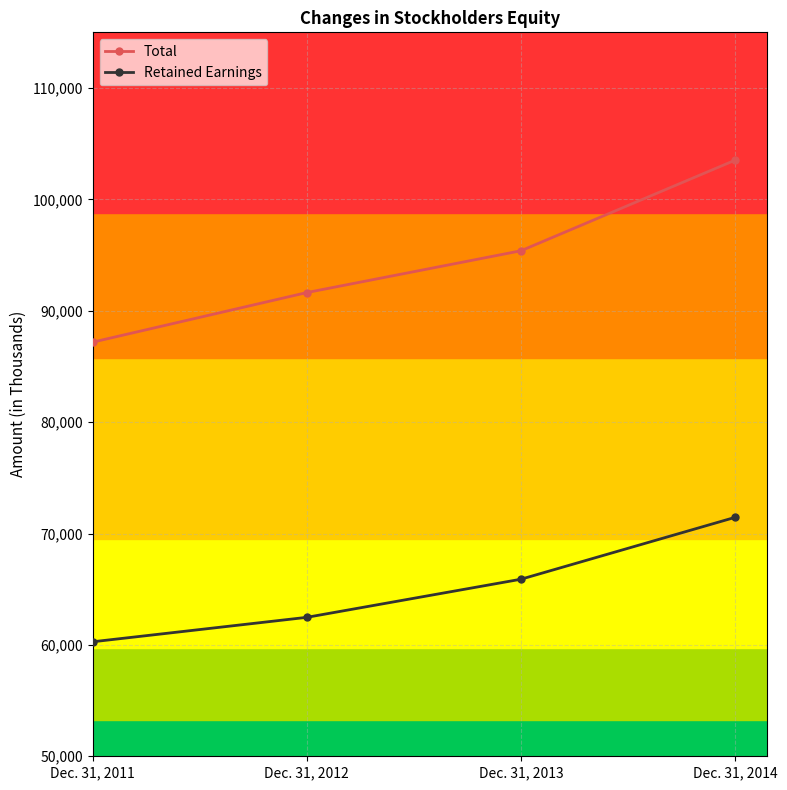

What is the approximate value of Total at Dec. 31, 2013, to the nearest 100?

95400